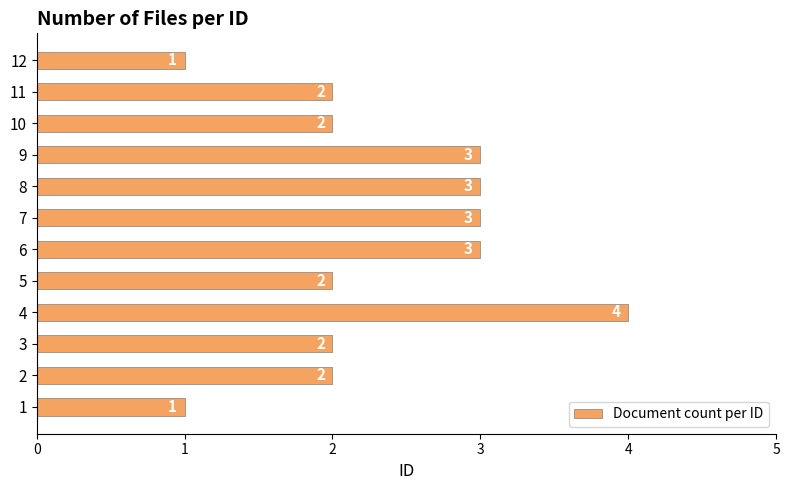

Reading top to bottom, extract all data points from this chart.

1	2	2	3	3	3	3	2	4	2	2	1